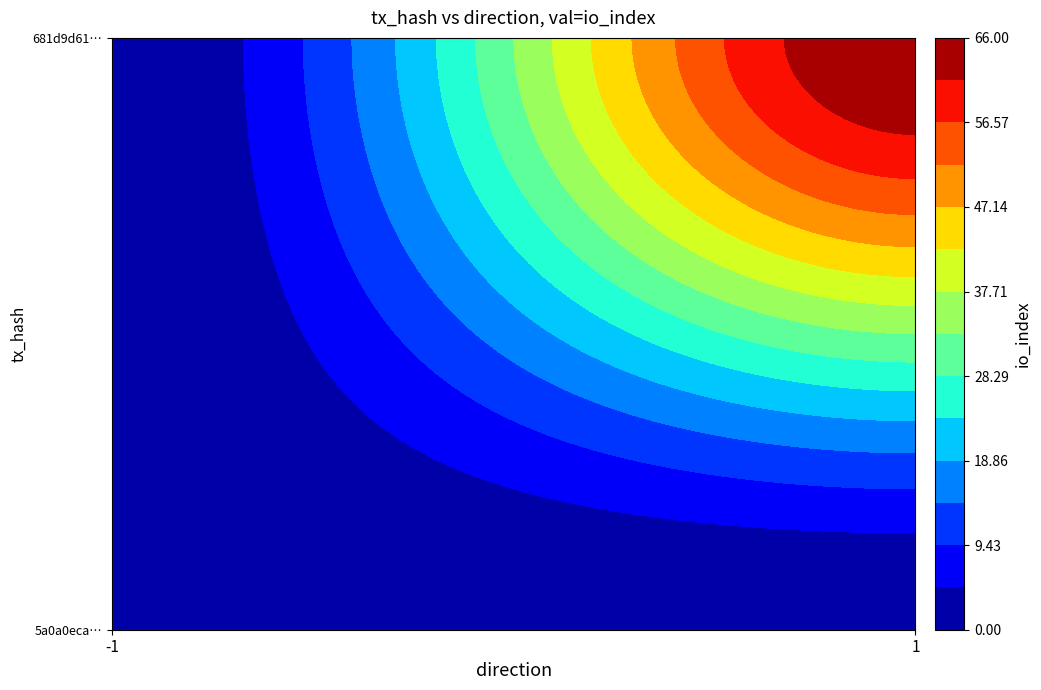

Which series has the widest spread of values?

681d9d61ddc31540a6200a3f7e55942a8d7e88d